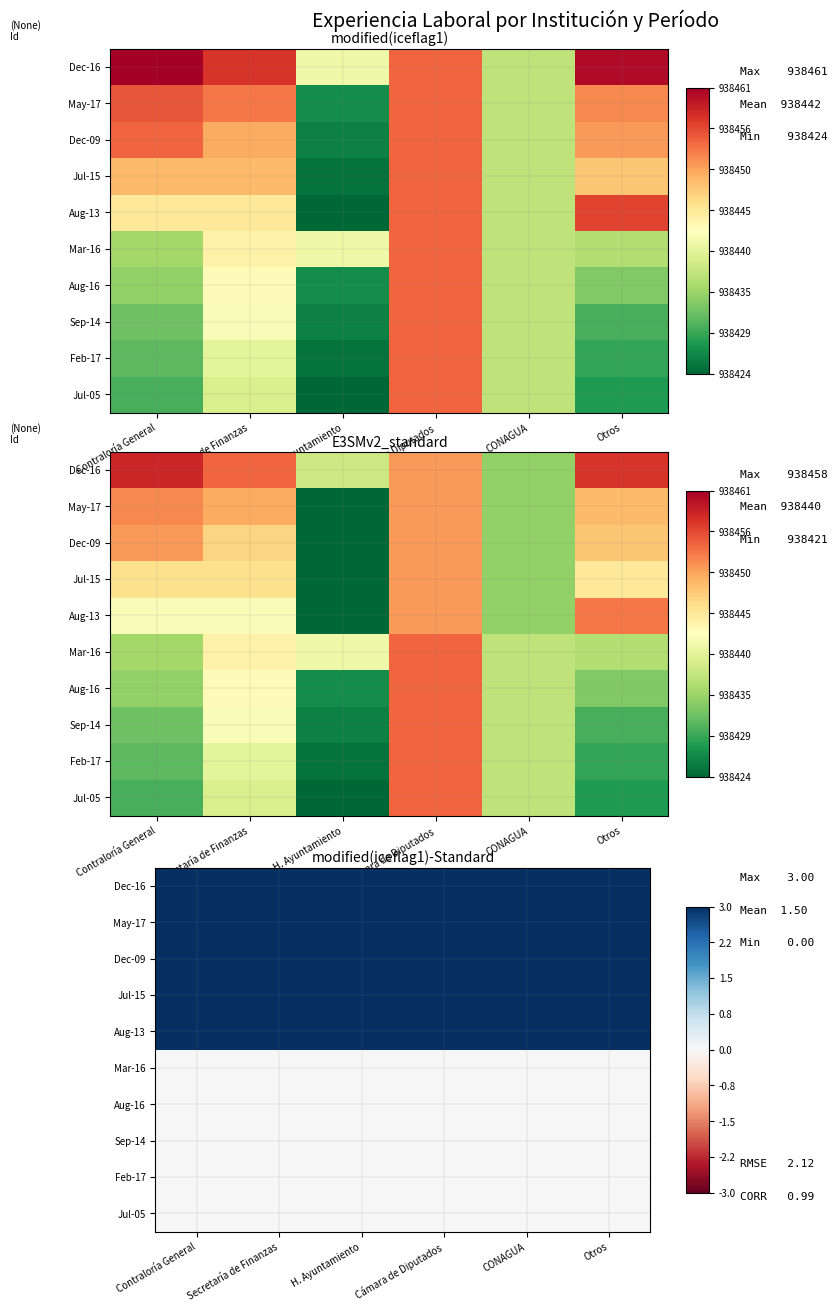

Which category has the highest value in the Dec-16 series?

Contraloría General